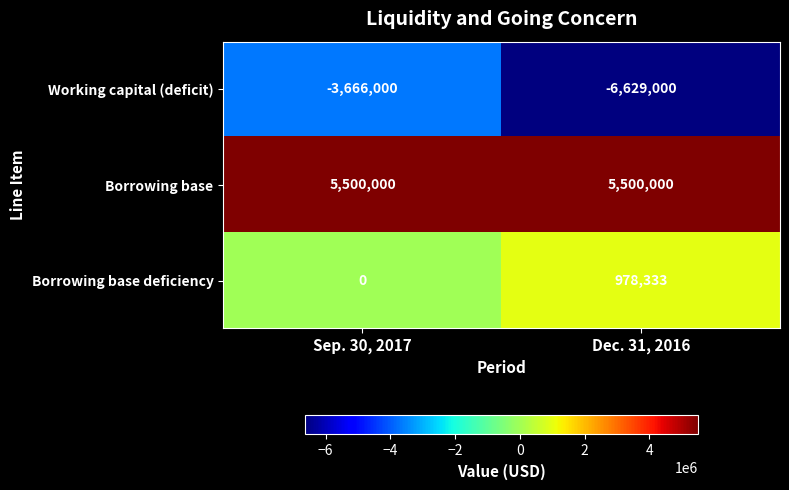

What is the difference between the maximum and minimum values in the Working capital (deficit) series?

2963000